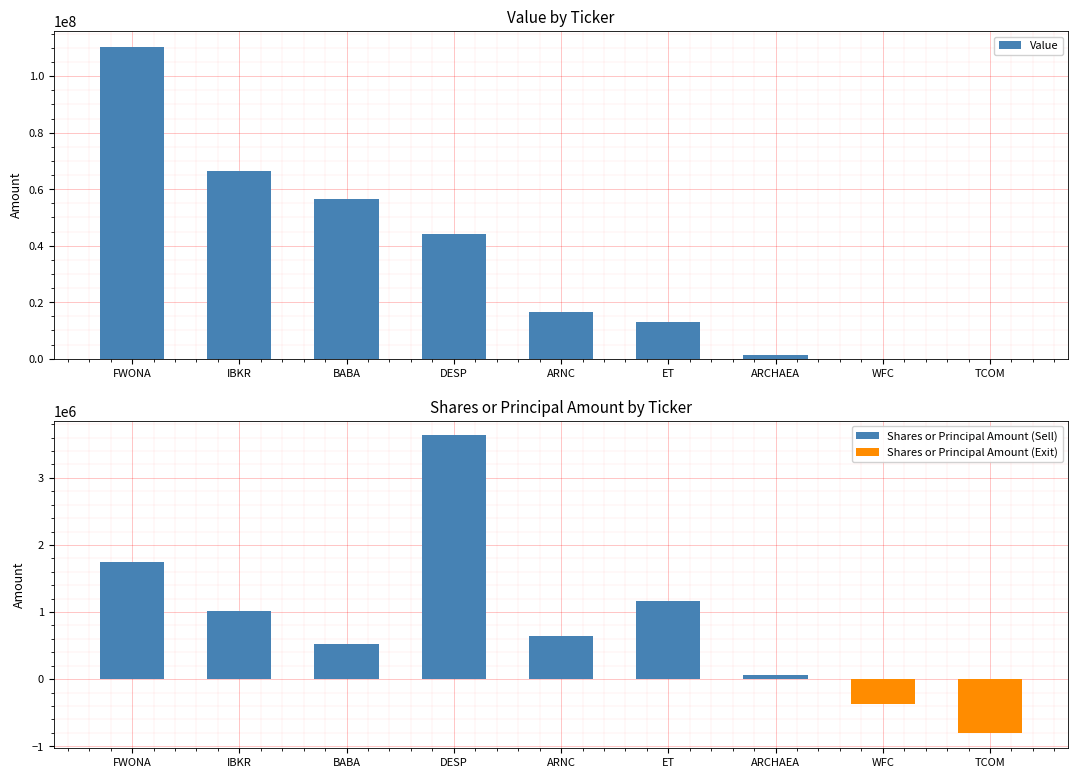

Between FWONA and IBKR, which is larger?

FWONA